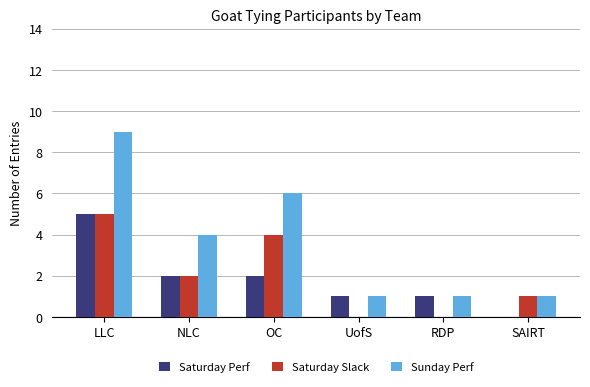

At which category is the sum across all series the highest?

LLC